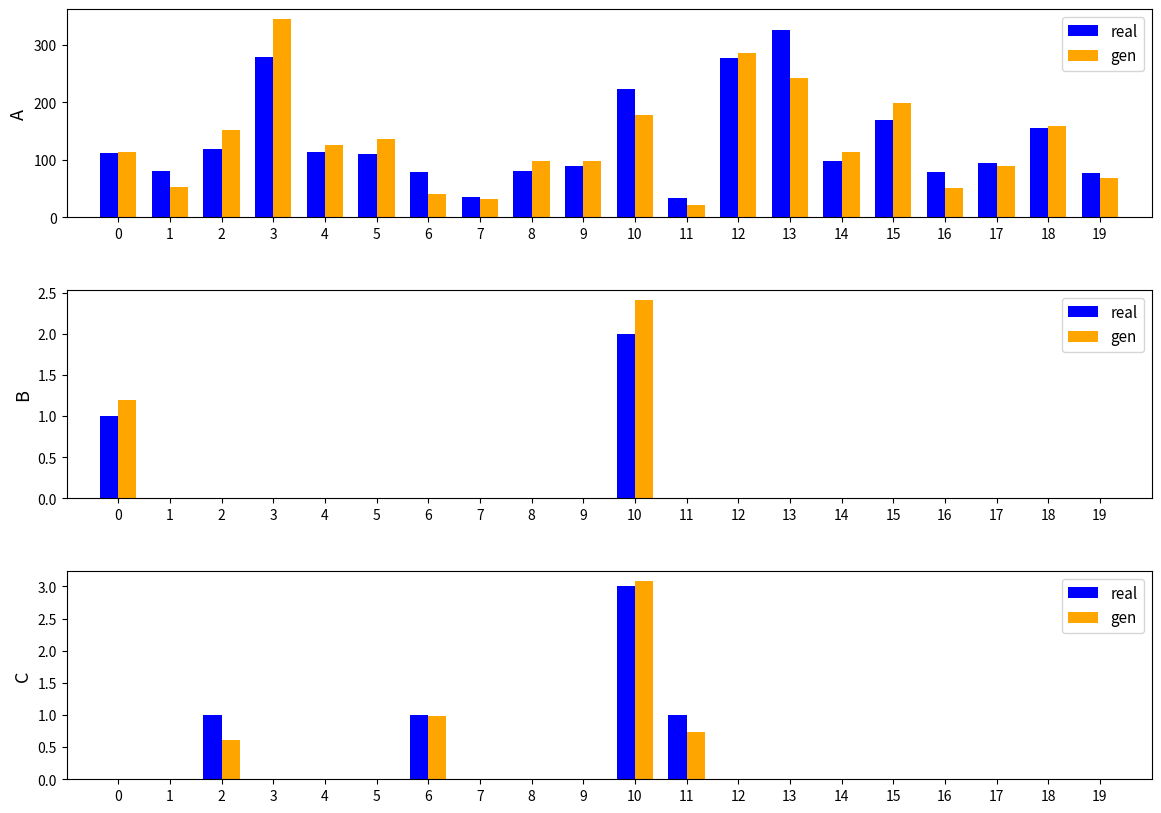

How many bars are there in each group?

2